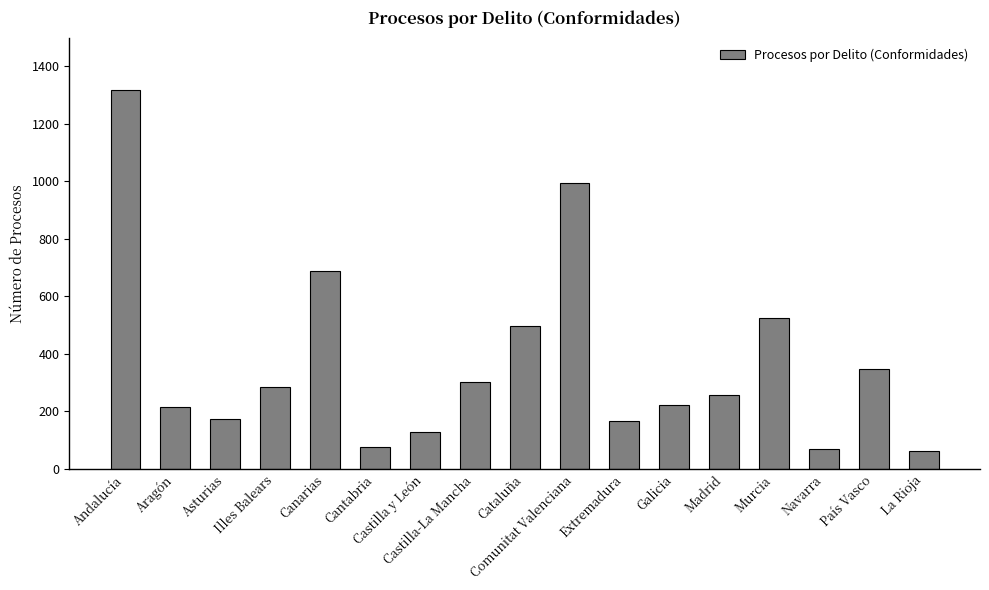

Approximately how many times larger is the value at Comunitat Valenciana compared to Galicia?

4.5